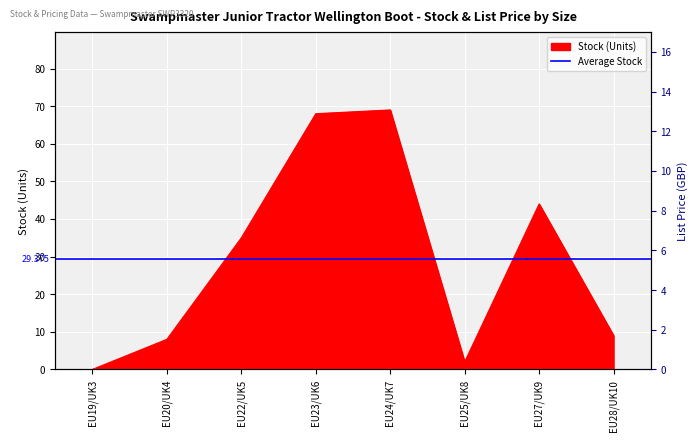

Reading left to right, transcribe all the data shown in this chart.

EU19/UK3=0	EU20/UK4=8	EU22/UK5=35	EU23/UK6=68	EU24/UK7=69	EU25/UK8=2	EU27/UK9=44	EU28/UK10=9